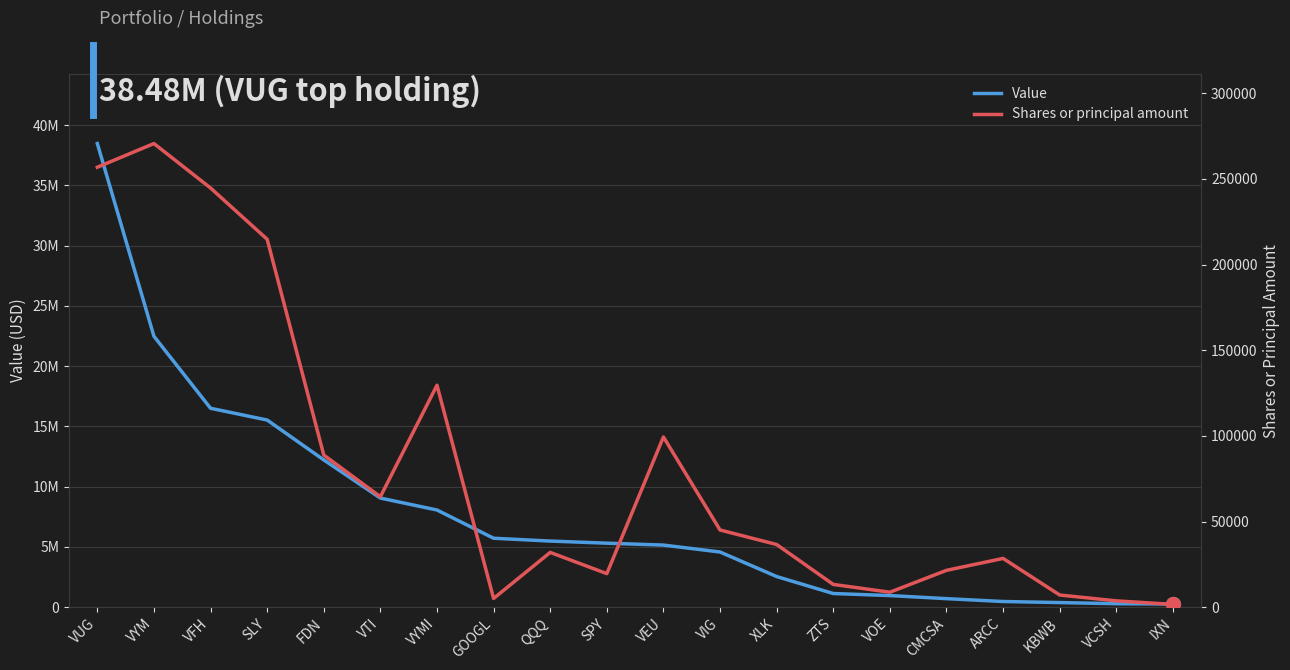

Between CMCSA and VCSH, which series saw the biggest shift?

Value